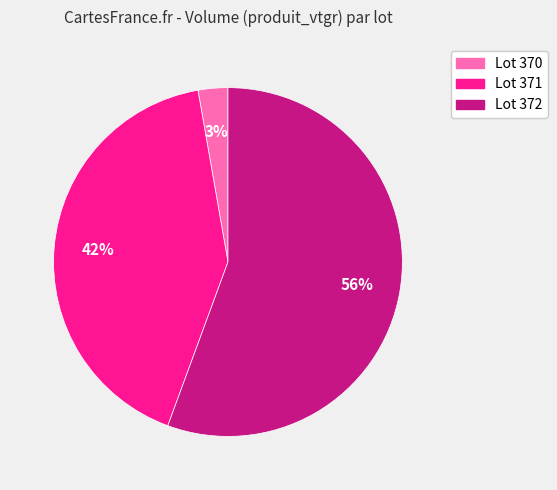

Which has a higher value, Lot 372 or Lot 370?

Lot 372